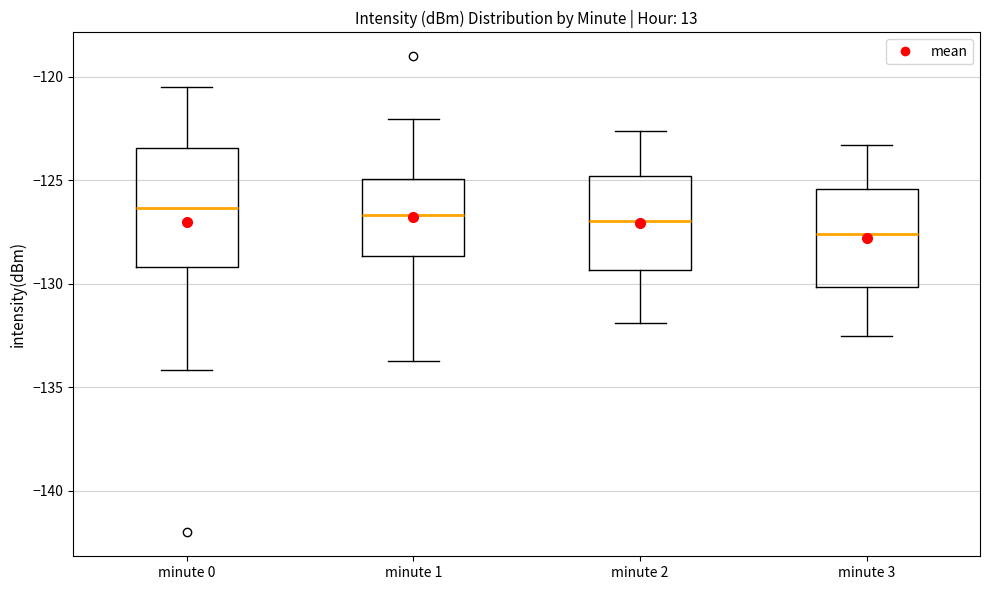

Comparing the boxes themselves (not the whiskers), which one is the tallest?

minute 0